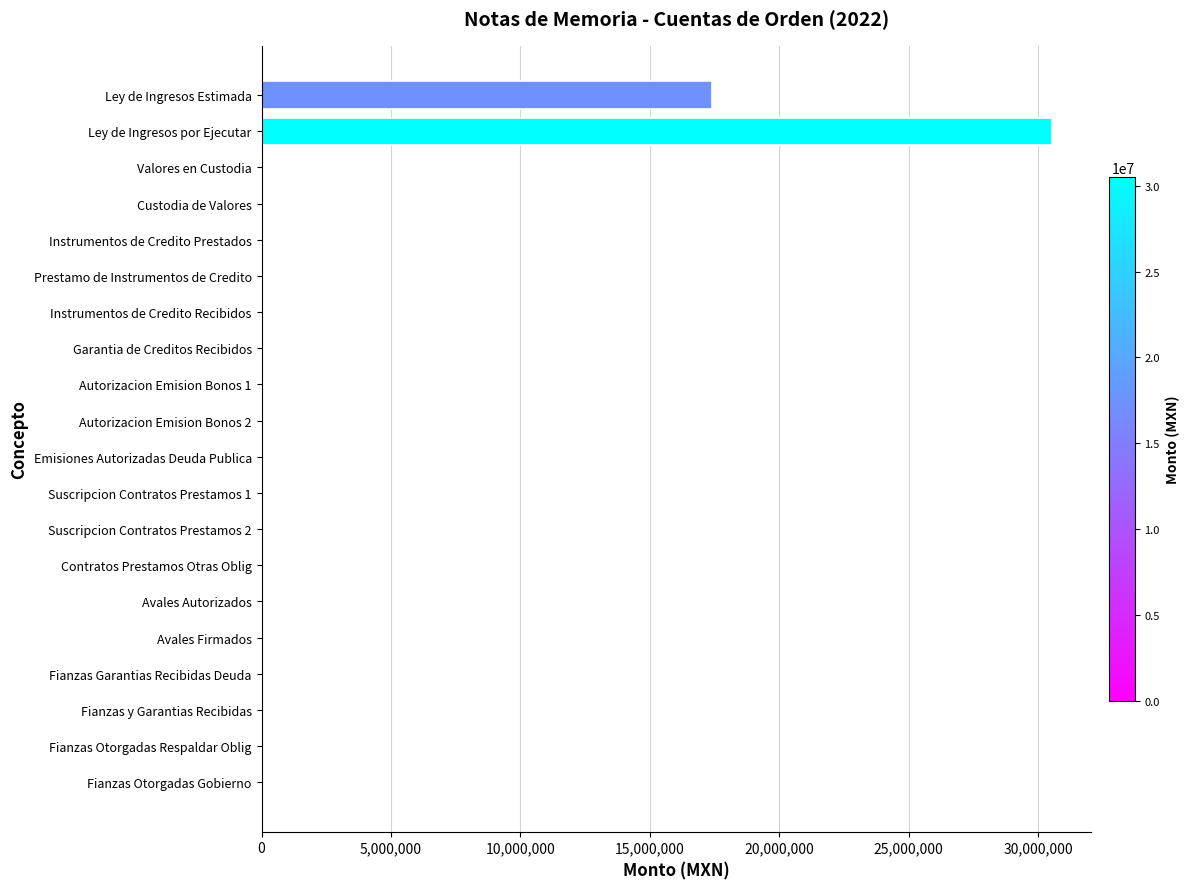

Are the bars horizontal?

Yes